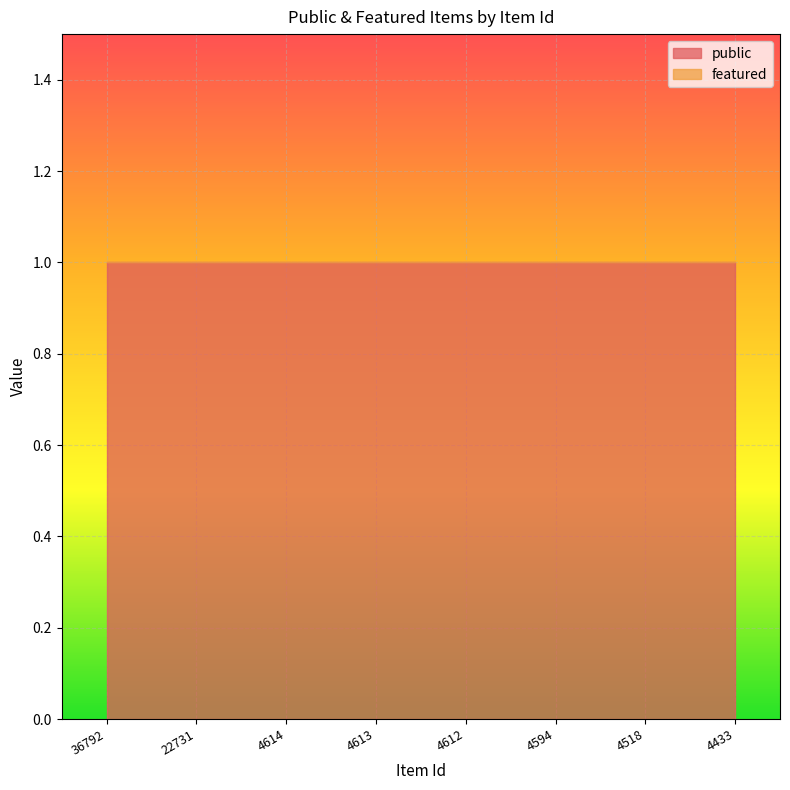

What is the total value across all series at 4612?

1